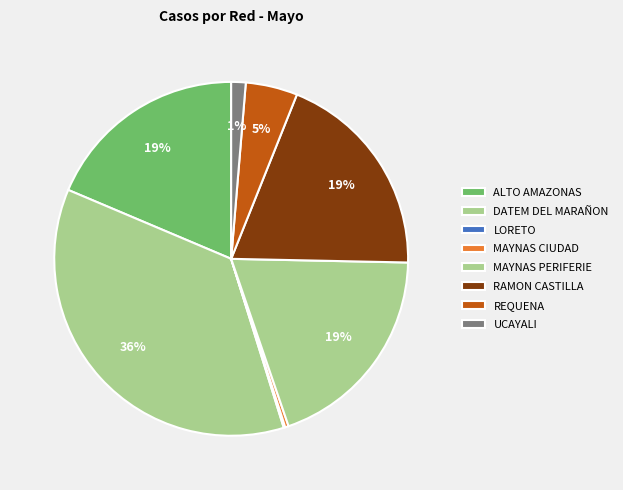

What is the largest slice in the pie chart?

DATEM DEL MARAÑON